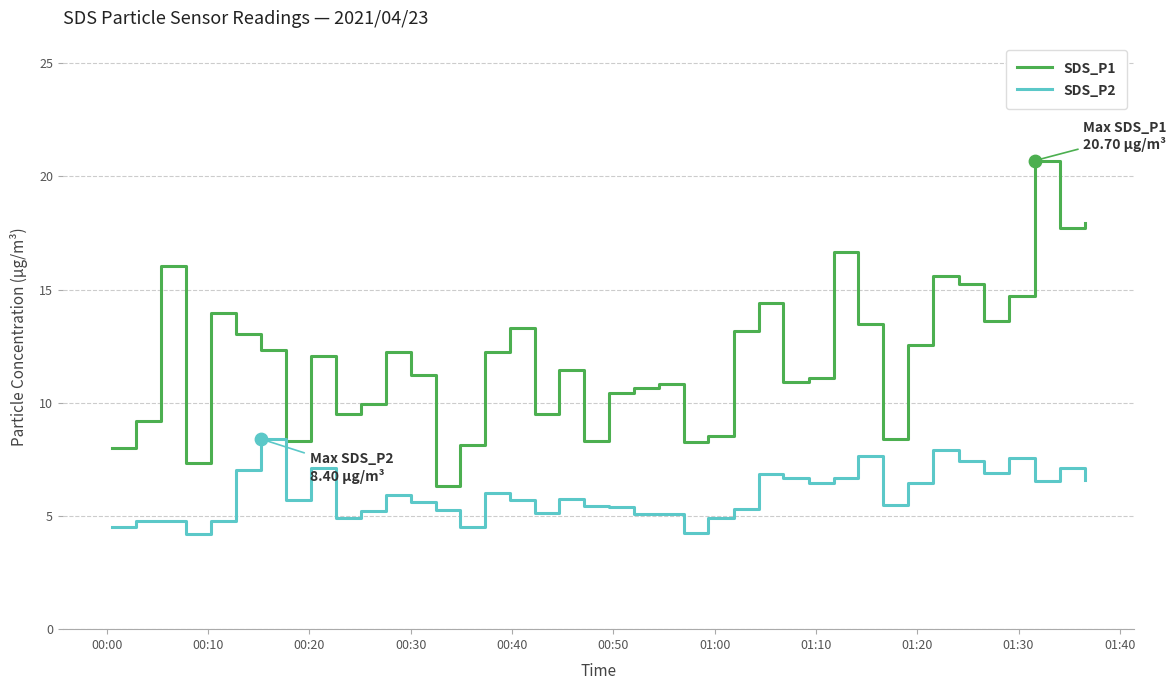

At how many categories does at least one series exceed 4?

40